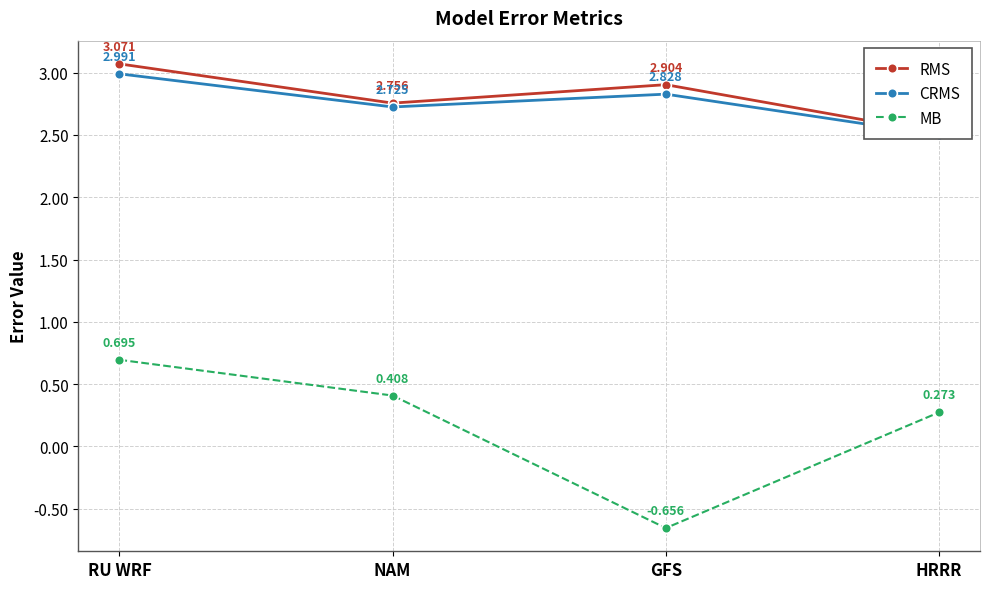

What value does the CRMS series have at RU WRF?

3.0